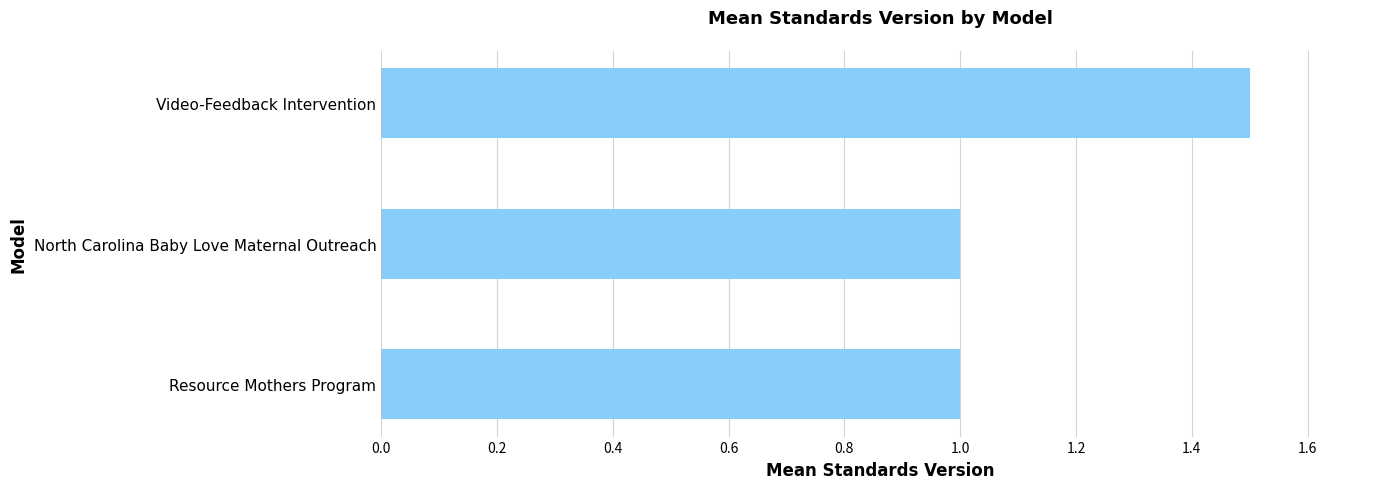

Reading top to bottom, list all the values displayed in this chart.

1.5	1.0	1.0